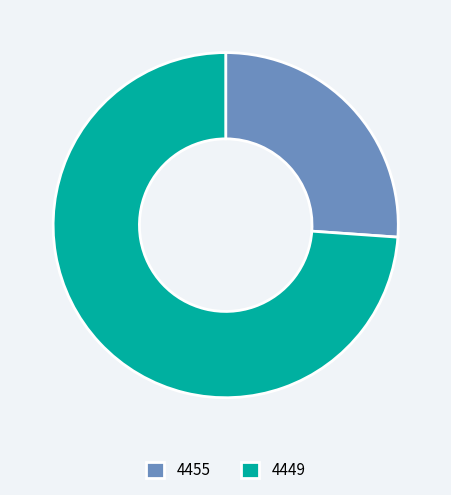

Do 4455 and 4449 together represent more than half of the pie?

Yes